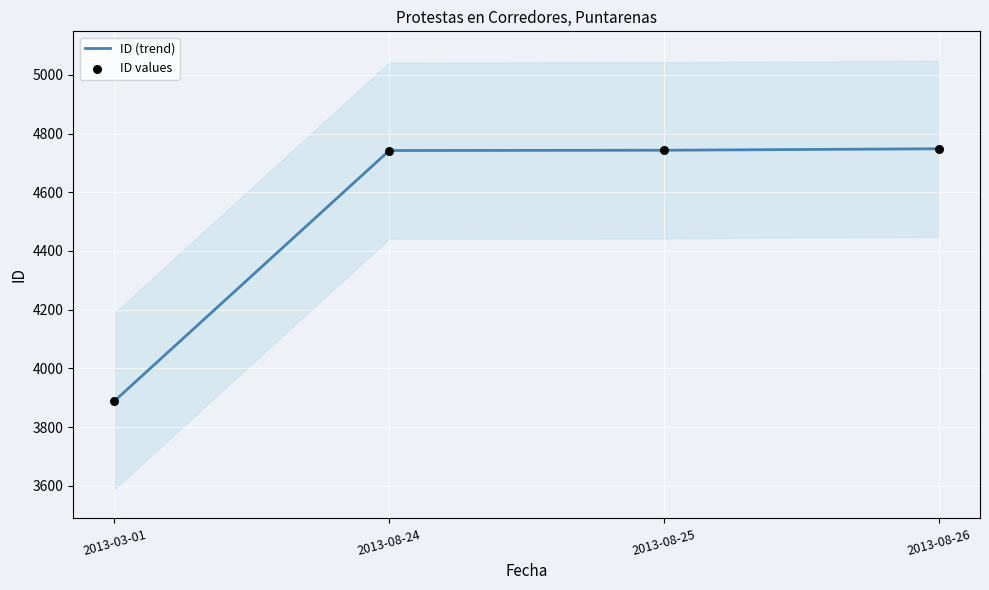

Which series has the largest Y range (max minus min)?

ID (trend)